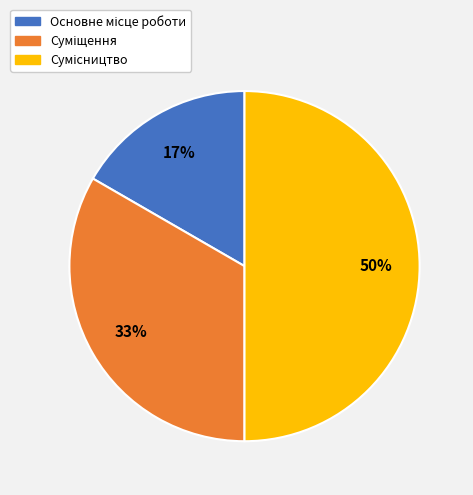

To the nearest percent, what is the difference between the largest and smallest slice percentages?

33%